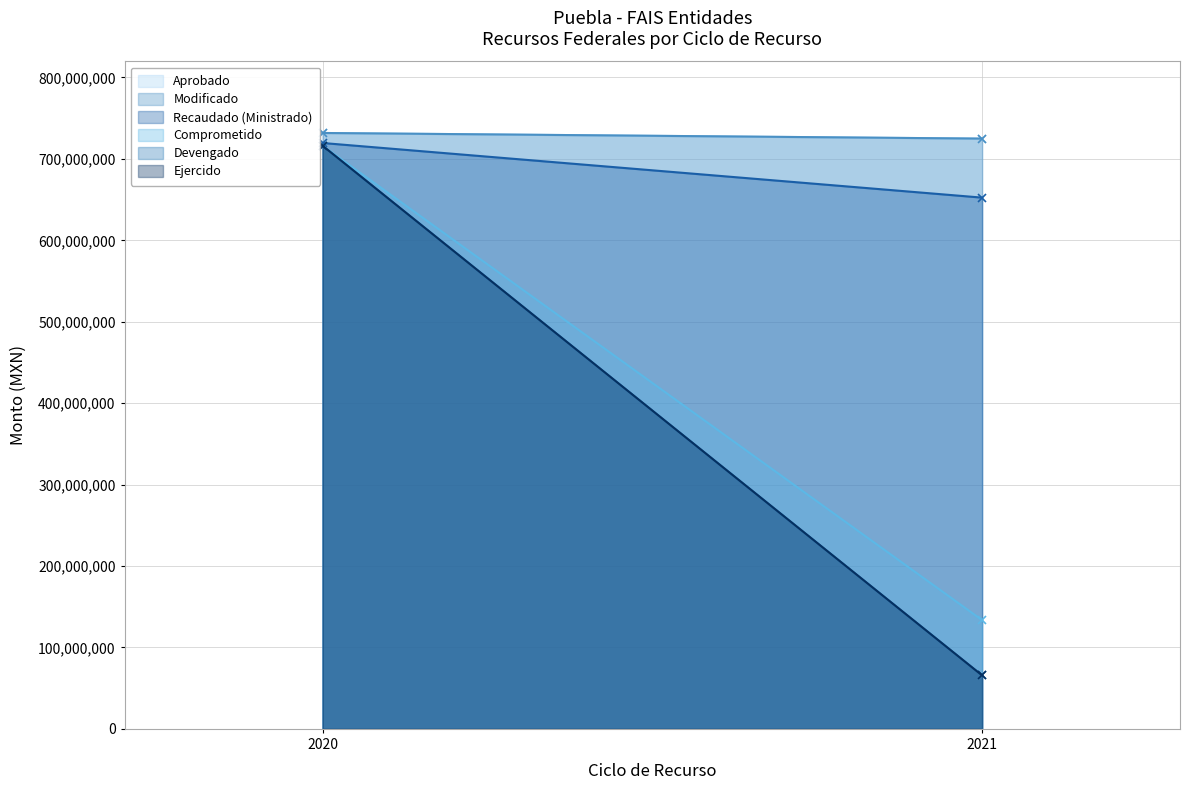

What are all the series names shown in the legend?

Aprobado, Modificado, Recaudado (Ministrado), Comprometido, Devengado, Ejercido